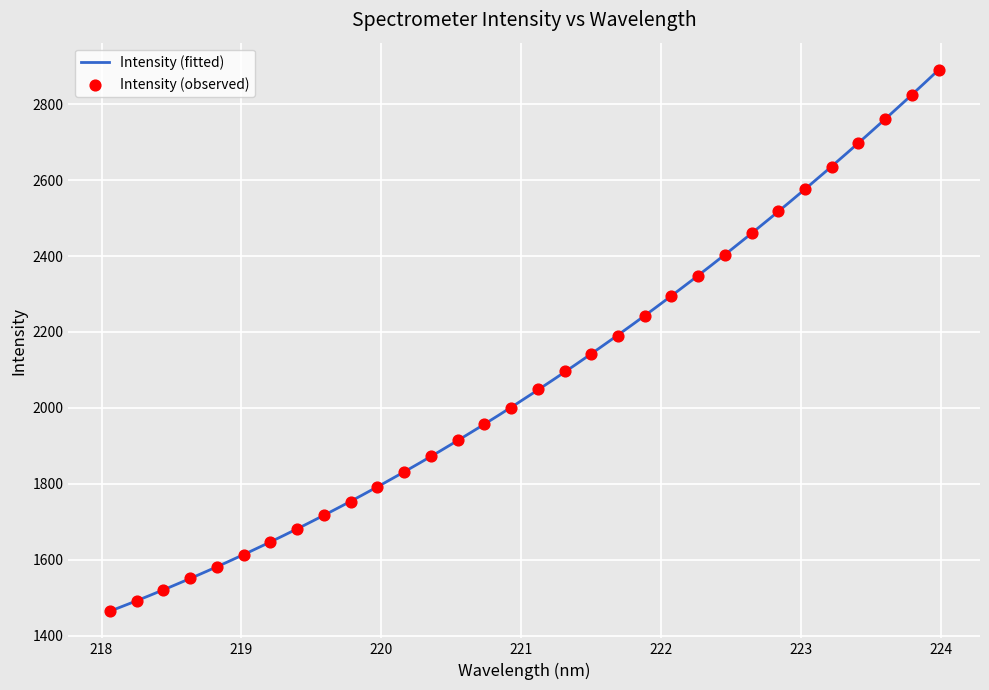

Which has a higher value, 222.4538 or 219.2067?

222.4538